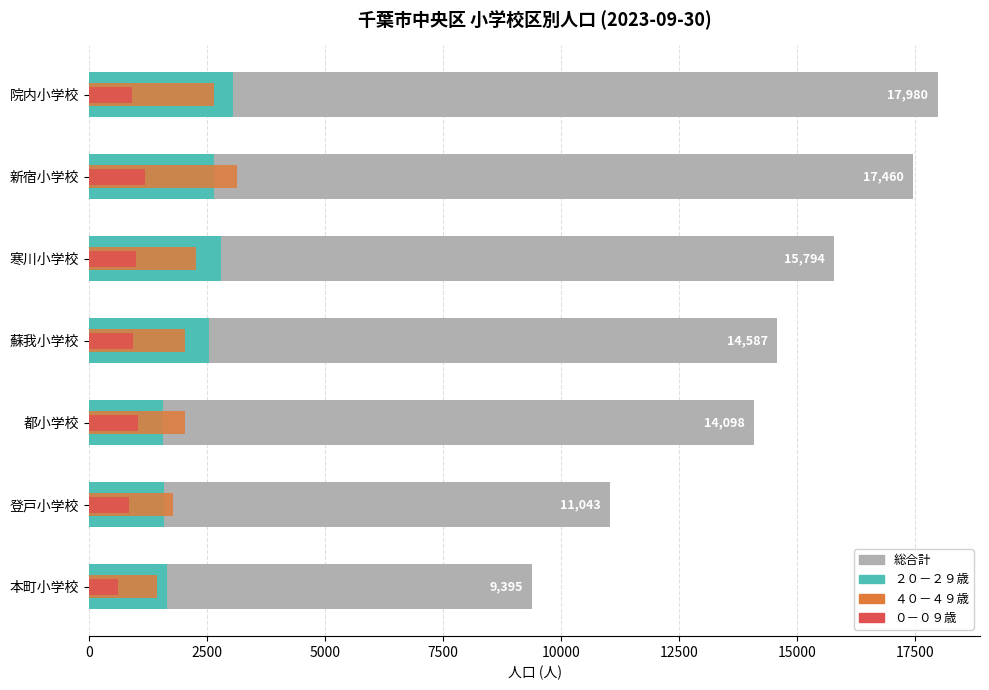

How many values in the ４０－４９歳 series exceed 2041?

3